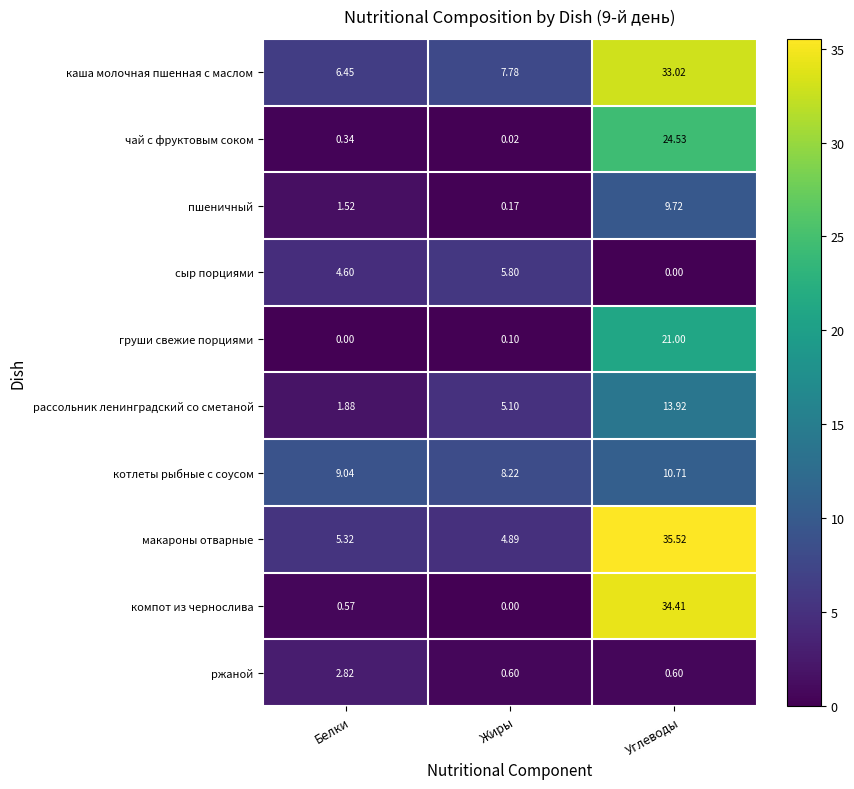

Which series changed the most between Белки and Жиры?

рассольник ленинградский со сметаной